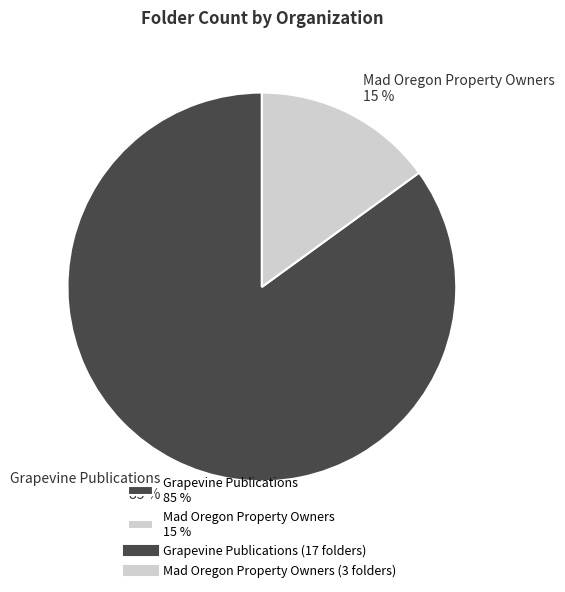

Which slice is the smallest?

Mad Oregon Property Owners